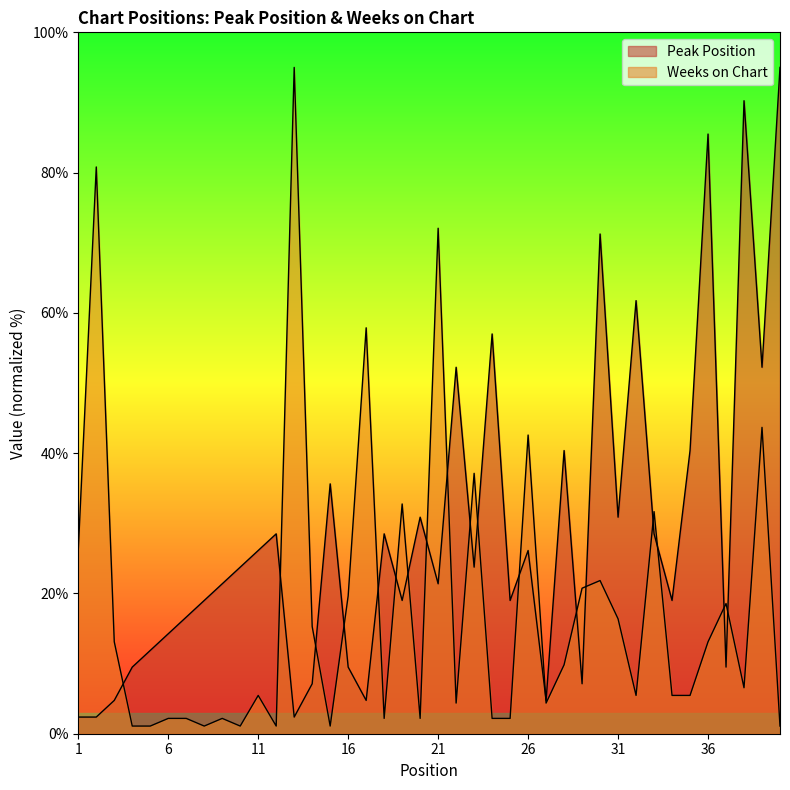

What is the maximum value shown in the chart?

95.0